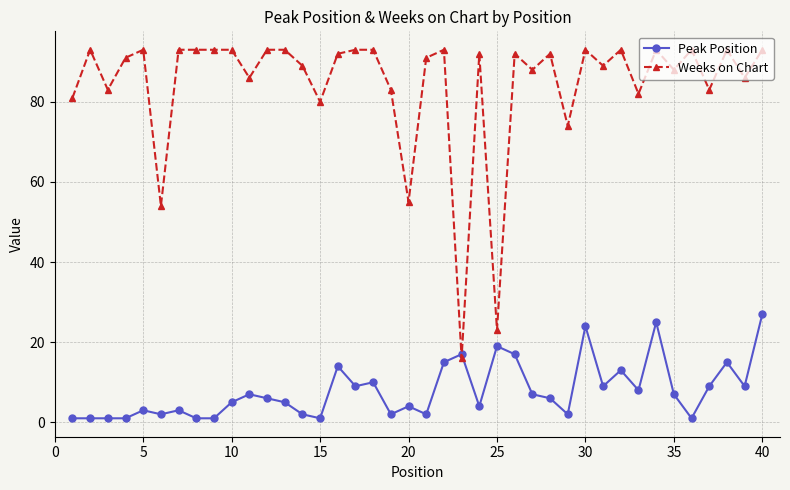

What is the value of the Peak Position point at the 39th from the left?

9